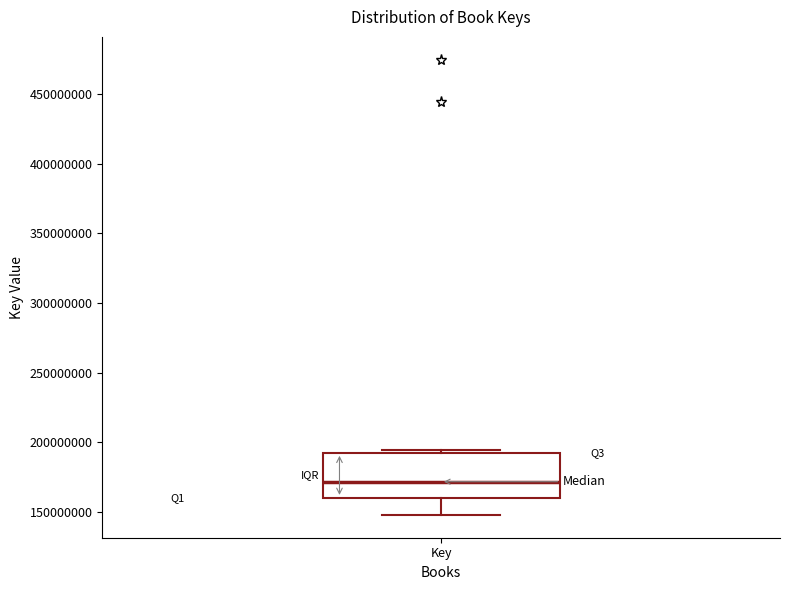

Transcribe this box plot: give where the median line is, the range the box spans, and where the two whiskers end, as read against the y-axis. The values are not printed on the chart, so give them approximately, as read against the axis.

median 170000000, box 160000000 to 190000000, whiskers 150000000 to 195000000